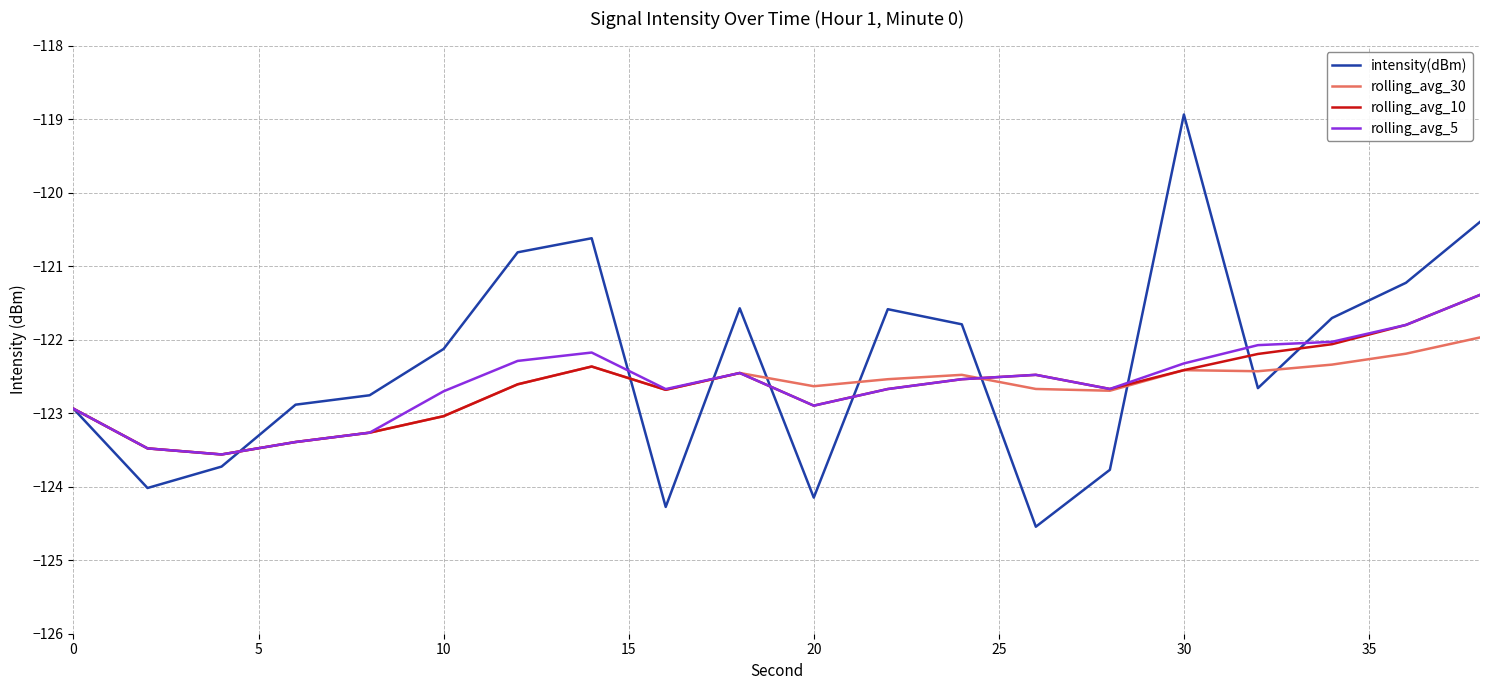

What is the minimum value shown in the chart?

-124.5